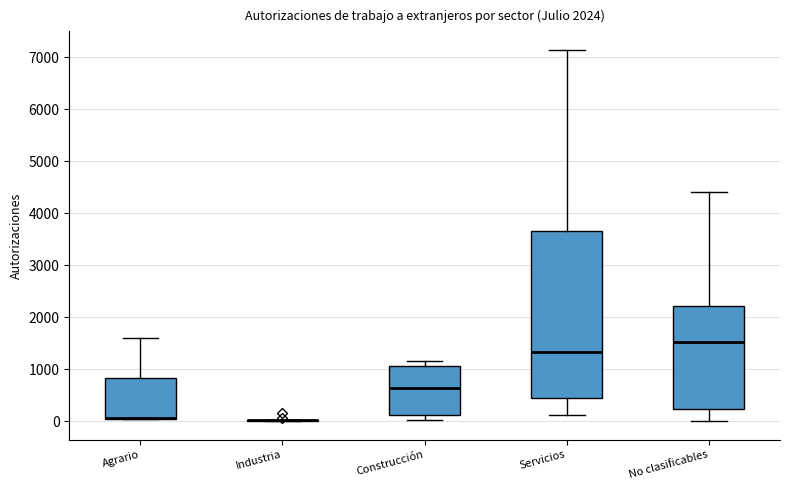

Which box is the tallest, from its lower edge to its upper edge?

Servicios